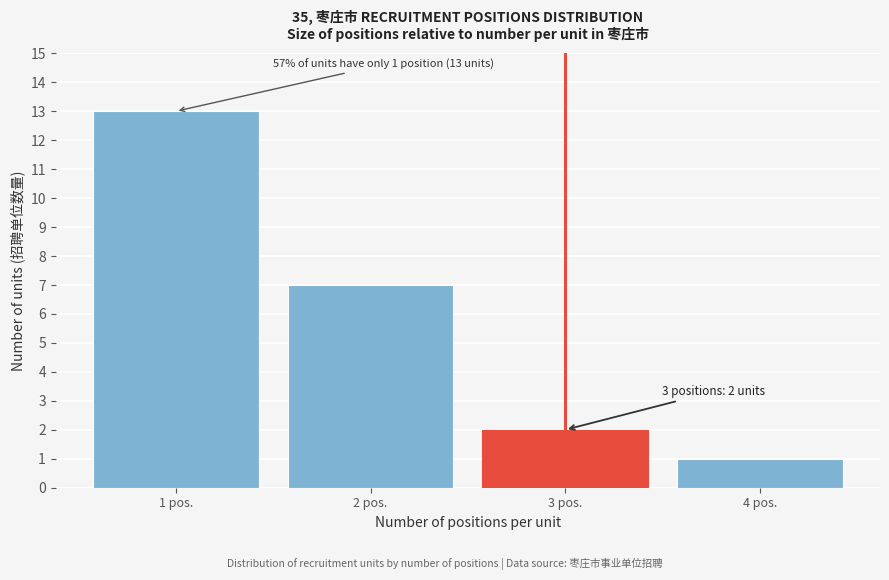

Reading left to right, extract all data points from this chart.

1 pos.=13	2 pos.=7	3 pos.=2	4 pos.=1